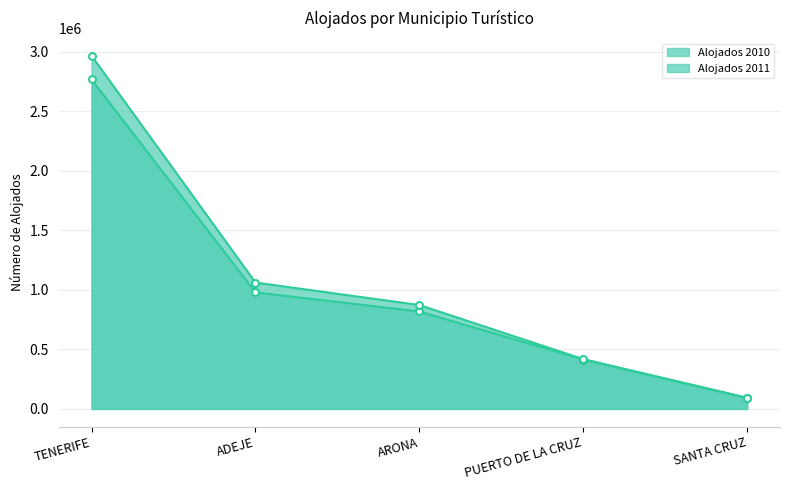

Where is Alojados 2010 nearest to the value 1429504?

ADEJE